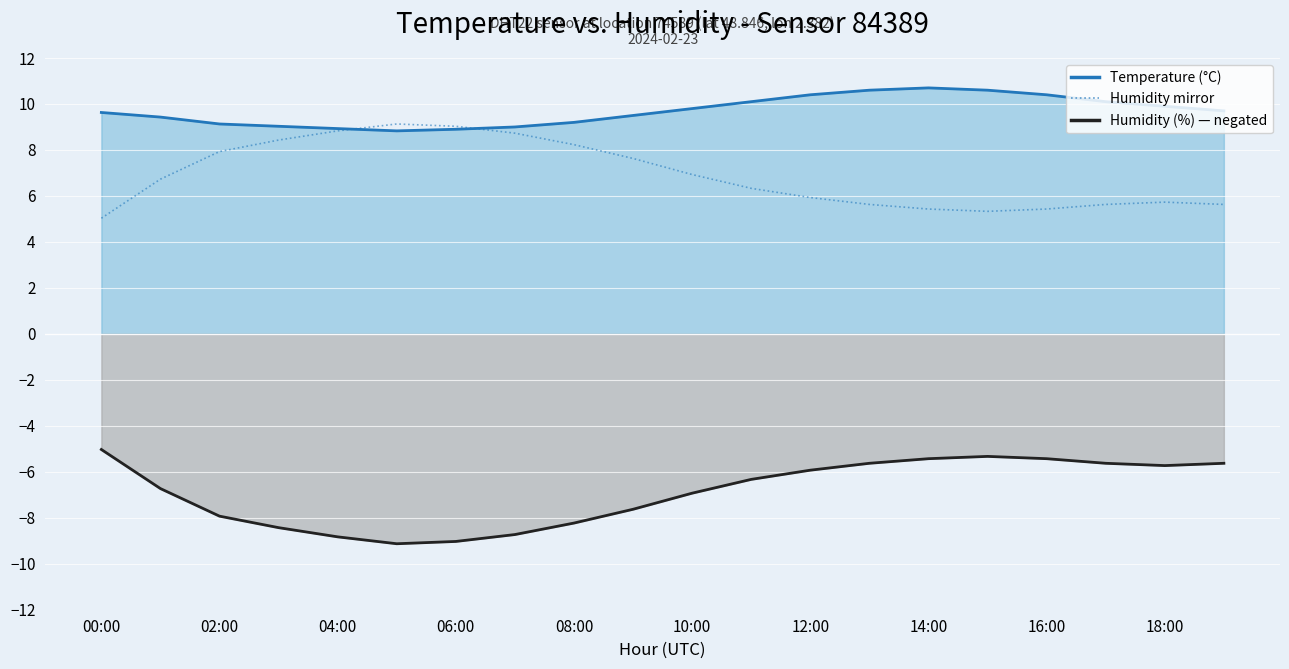

Is the value of humidity mirror at 19 greater than the value of temperature line at 18?

No